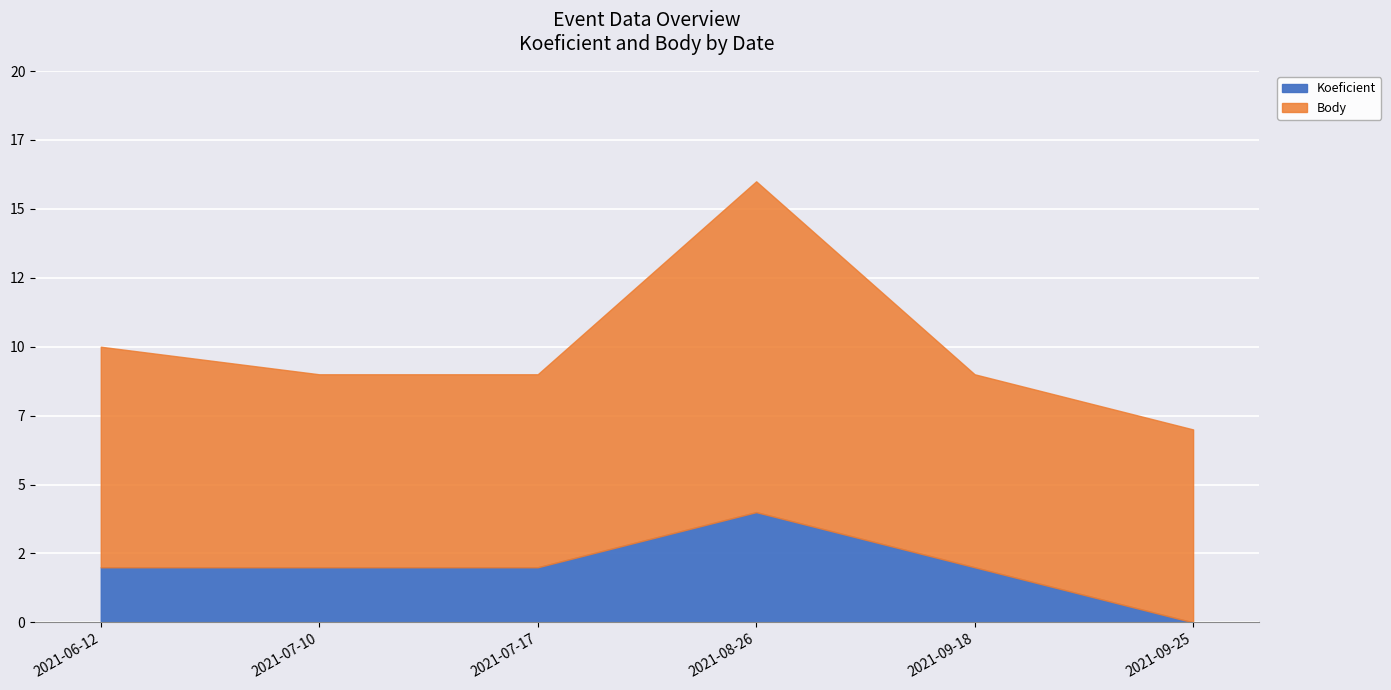

What are all the series names shown in the legend?

Koeficient, Body